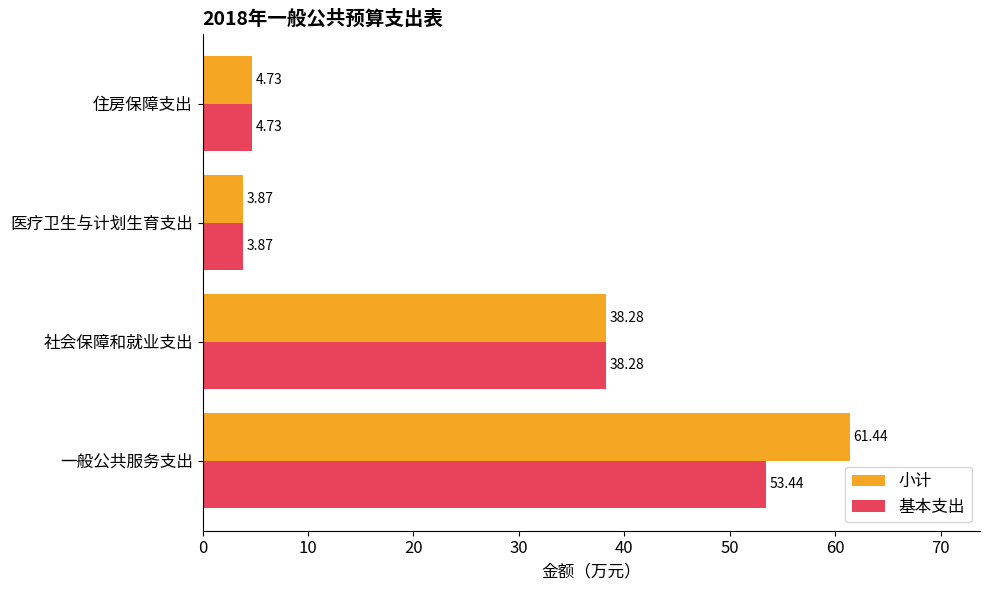

At which label is 基本支出 closest to 28?

社会保障和就业支出